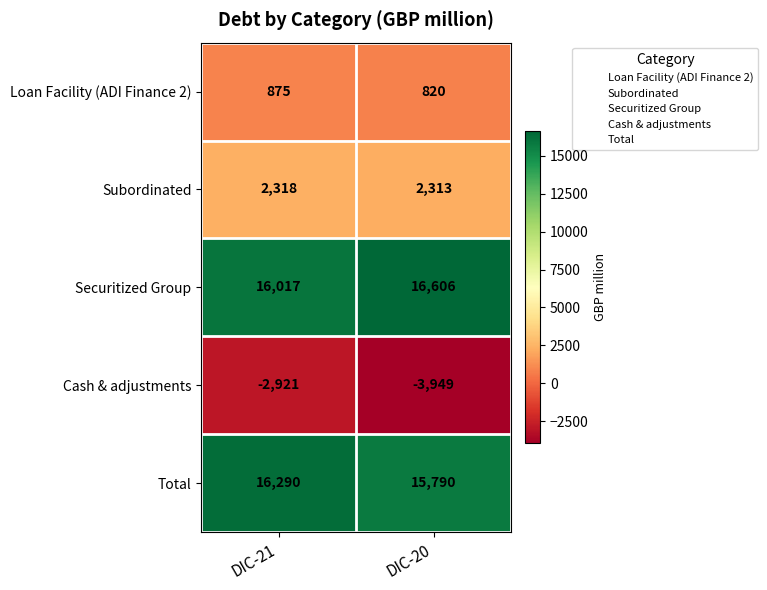

What is the greatest value displayed?

16606